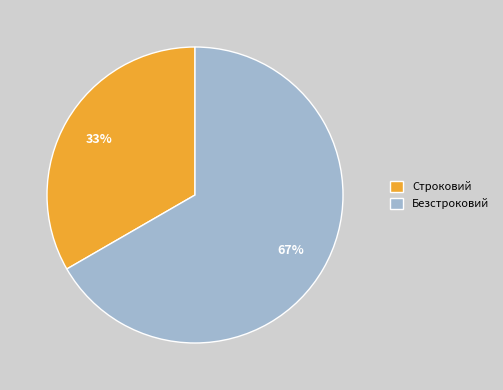

Approximately how many times larger is the value at Безстроковий compared to Строковий?

2.0